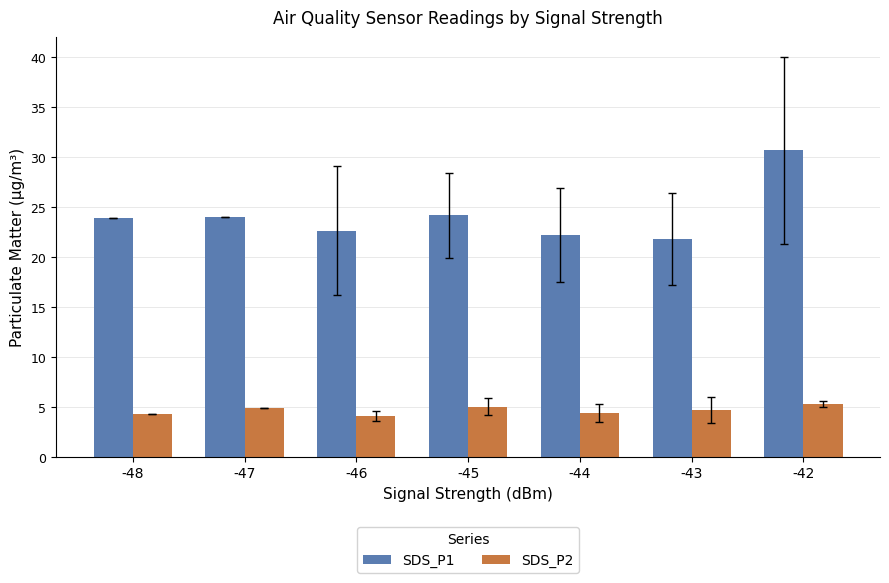

Is it true that SDS_P1 equals 39.1 at -48?

False